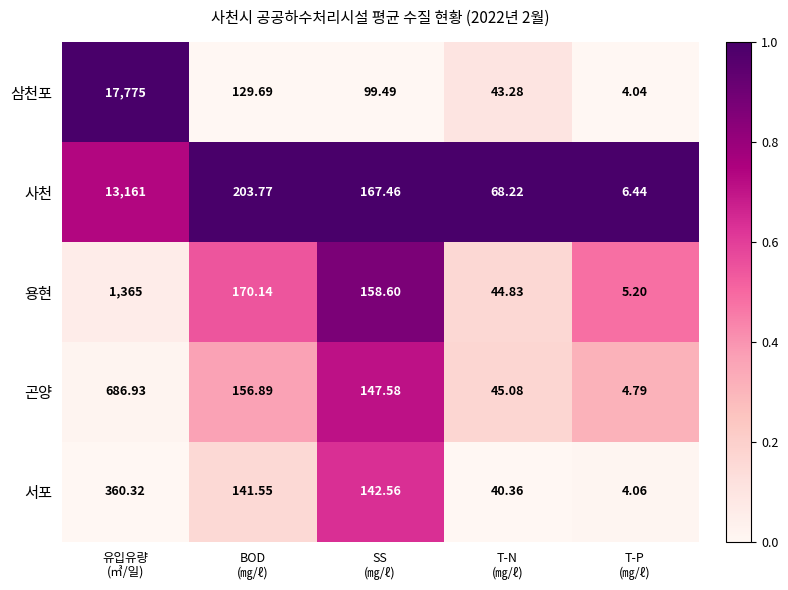

What is the total value across all series at BOD
(㎎/ℓ)?

802.0